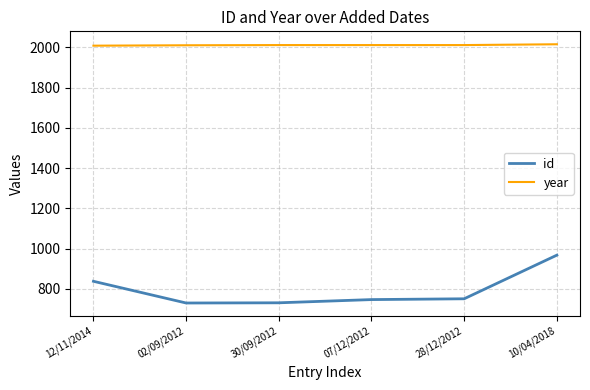

Is it true that year equals 660 at 30/09/2012?

False